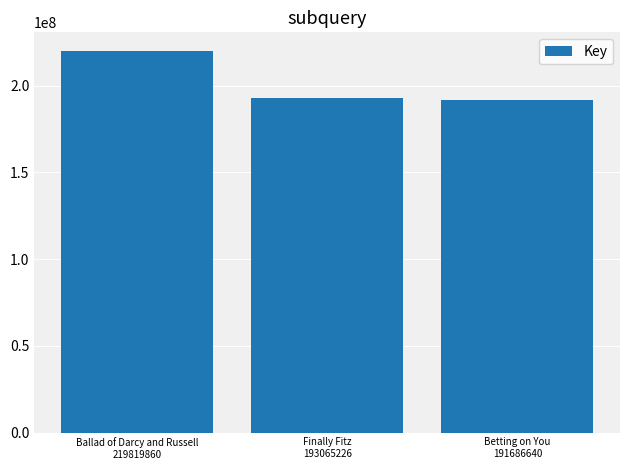

Reading right to left, extract all data points from this chart.

191686640	193065226	219819860